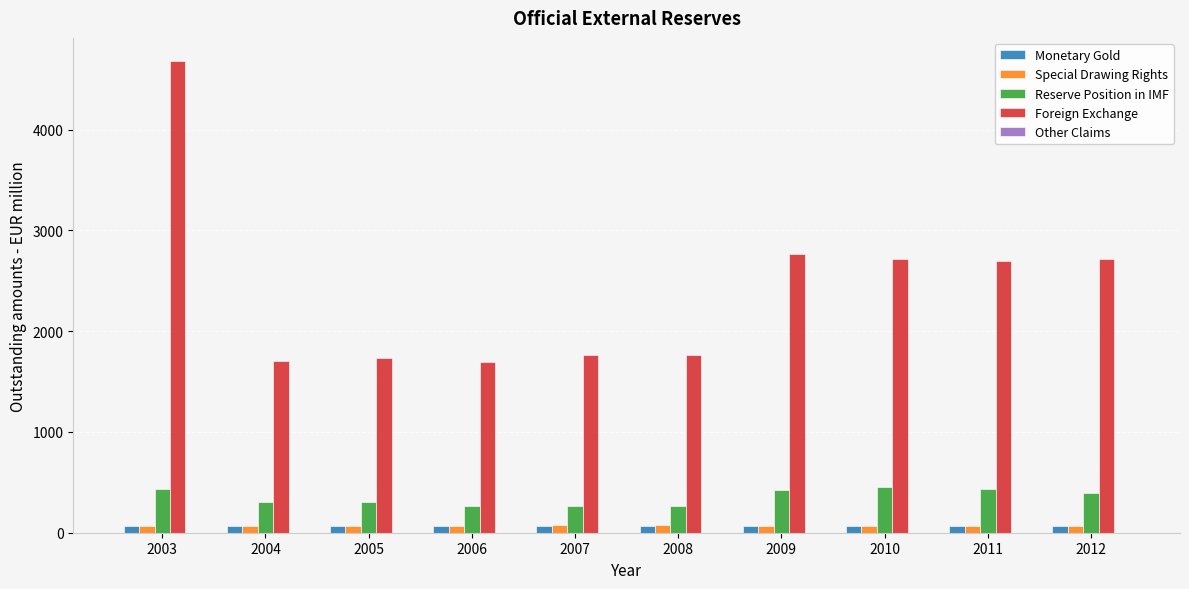

Count the number of categories in the chart.

10